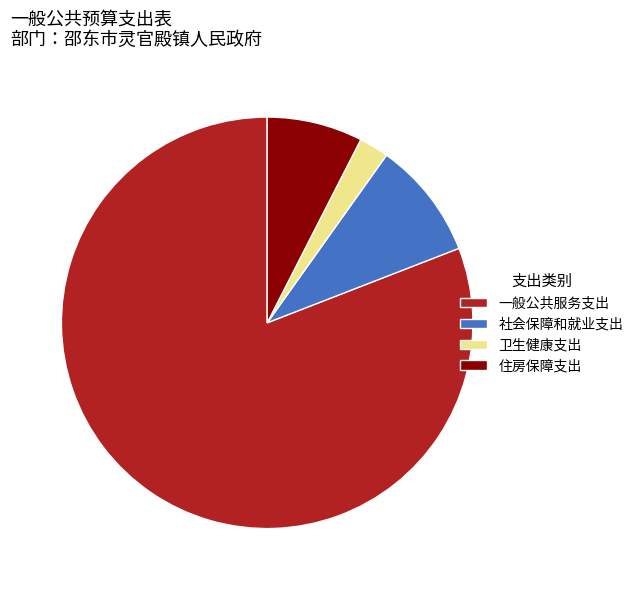

Rank the categories by value from highest to lowest.

一般公共服务支出, 社会保障和就业支出, 住房保障支出, 卫生健康支出